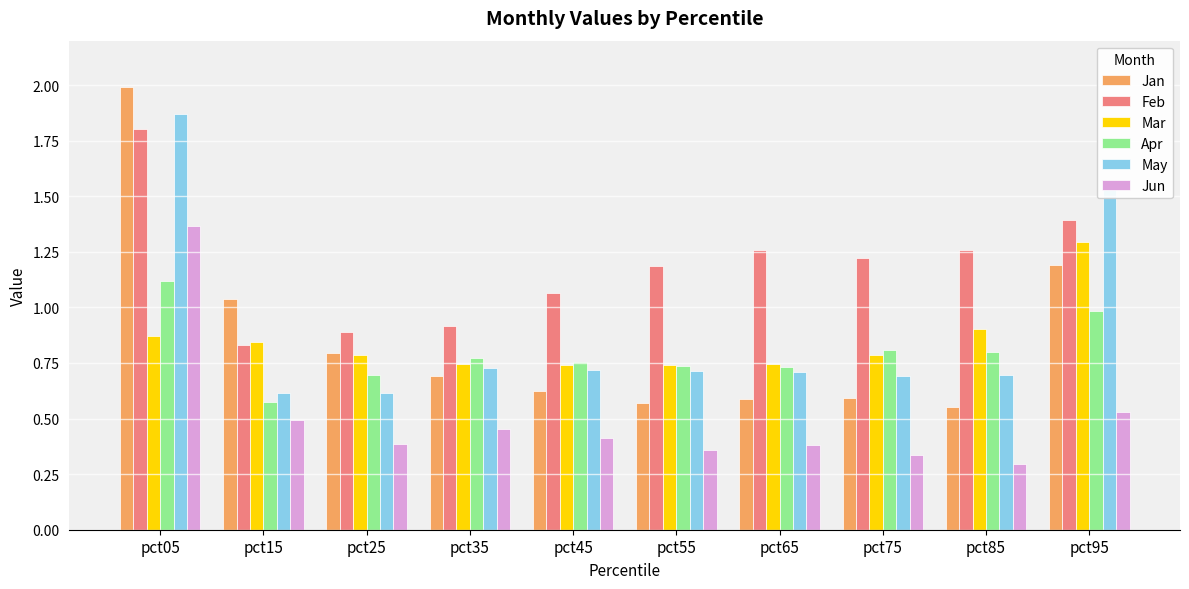

How many bars are there in each group?

6